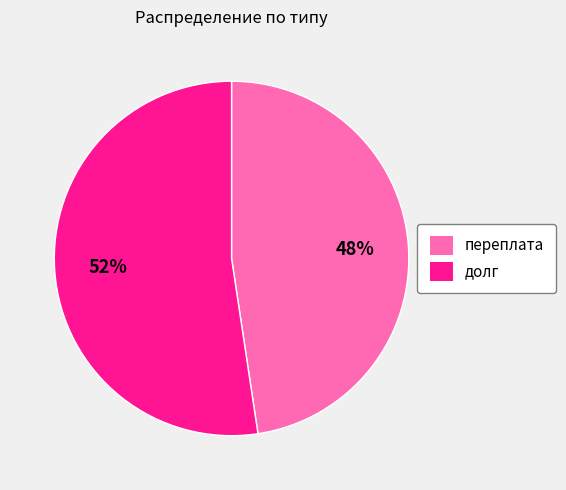

What is the largest slice in the pie chart?

долг